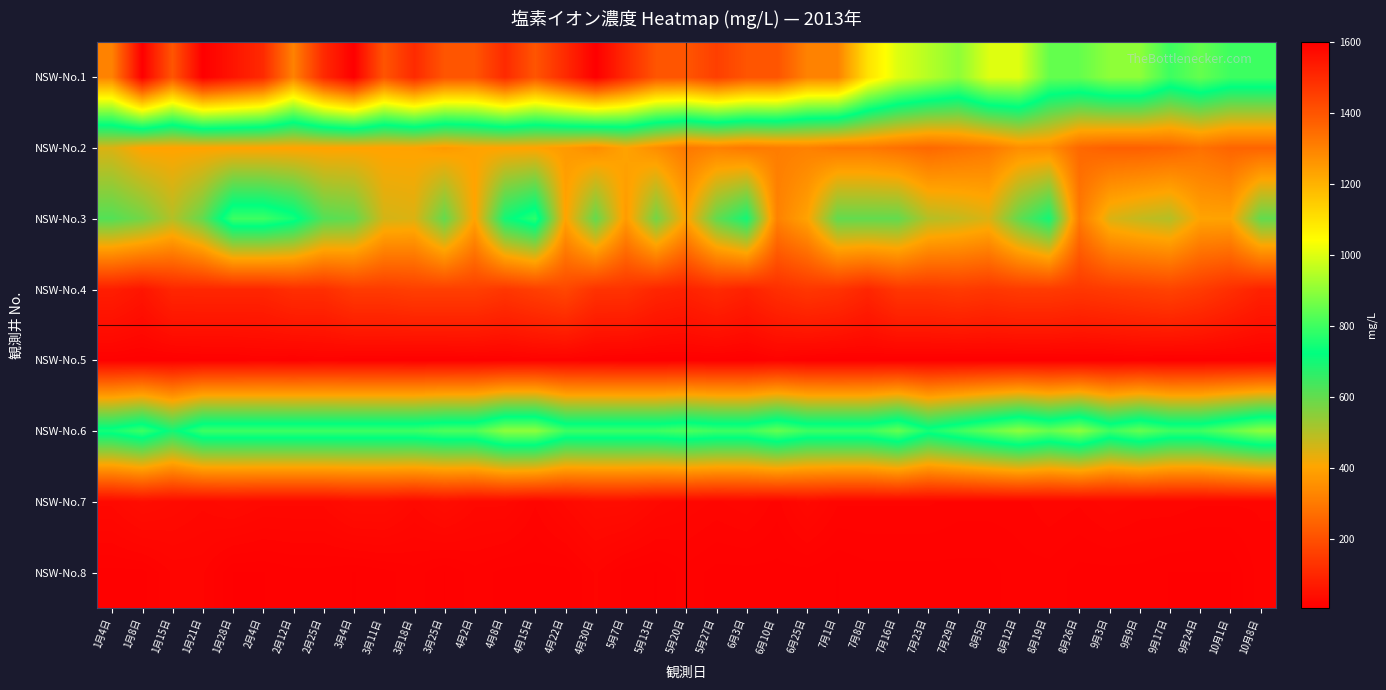

What is the difference between the highest and lowest values at 6月3日?

1392